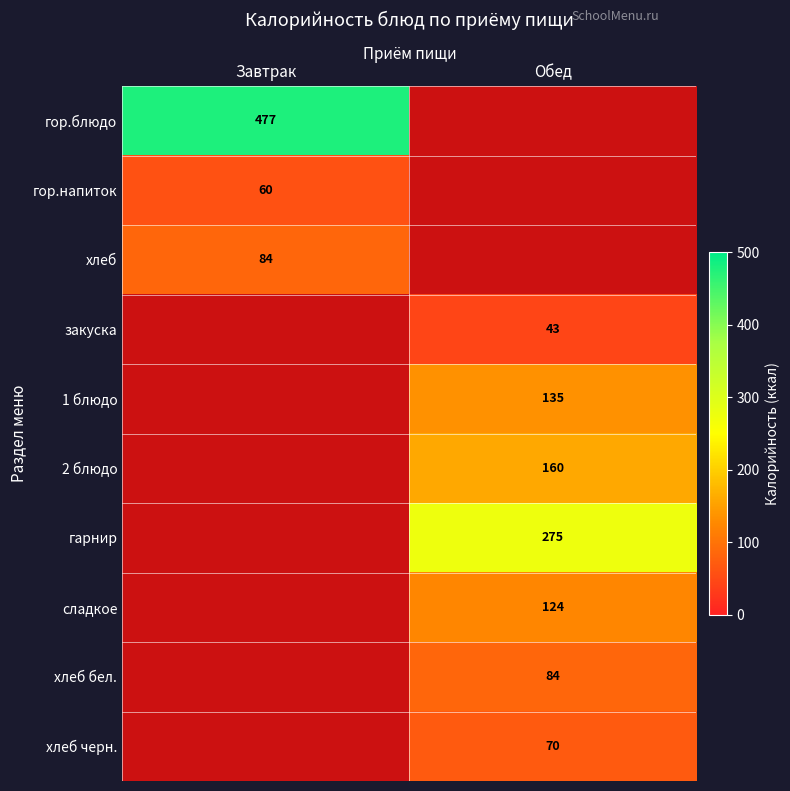

Is it true that гарнир equals 461 at Обед?

False